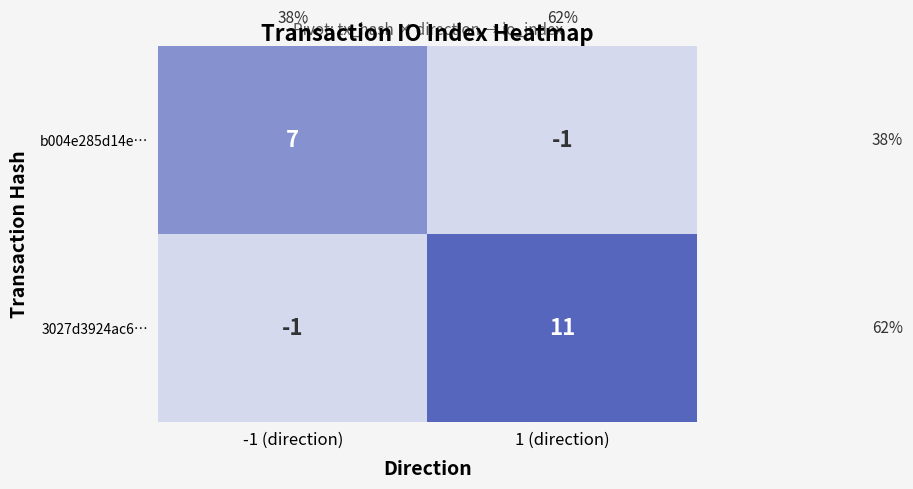

Reading left to right, list all the values displayed in this chart.

b004e285d14e…: -1 (direction)=7	1 (direction)=-1
3027d3924ac6…: -1 (direction)=-1	1 (direction)=11